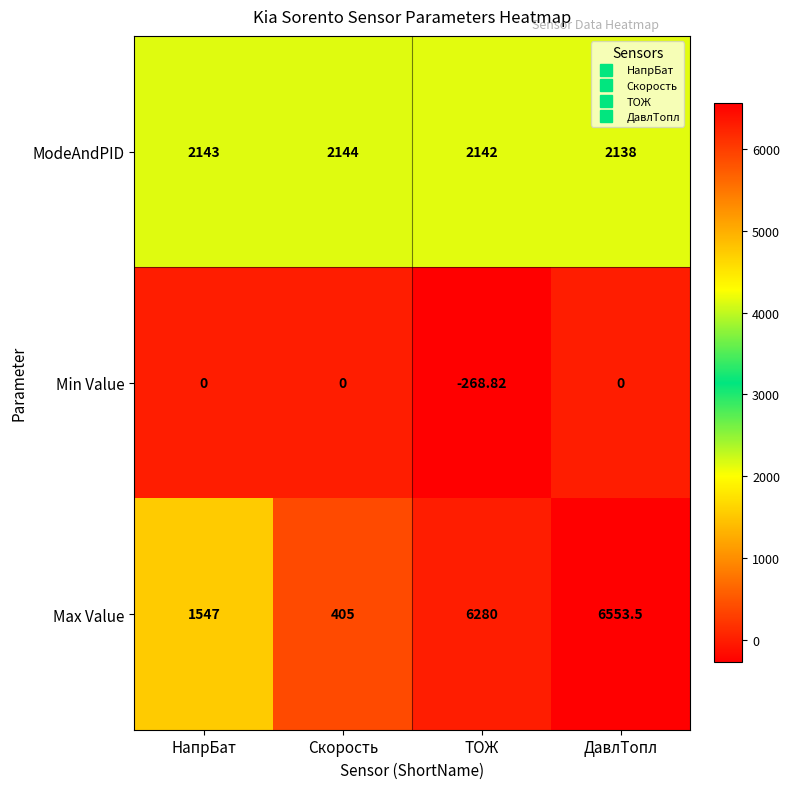

Where is ModeAndPID nearest to the value 2141?

ТОЖ